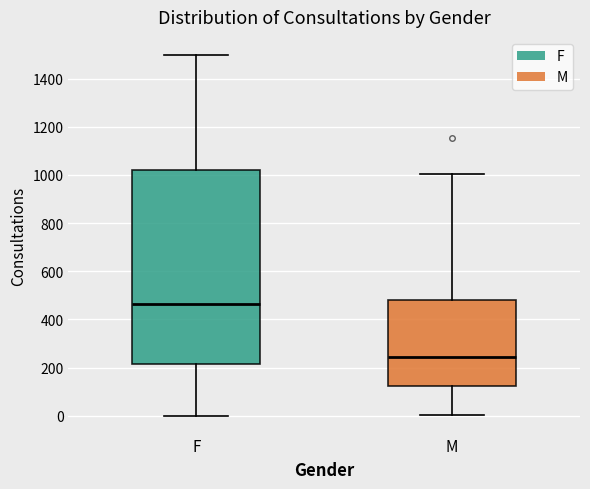

Reading left to right, transcribe this box plot: for each box, give where its median line is, the range the box spans, and where its two whiskers end, as read against the y-axis. The values are not printed on the chart, so give them approximately, as read against the axis.

F: median 460, box 220 to 1020, whiskers 0 to 1500
M: median 240, box 120 to 480, whiskers 0 to 1000